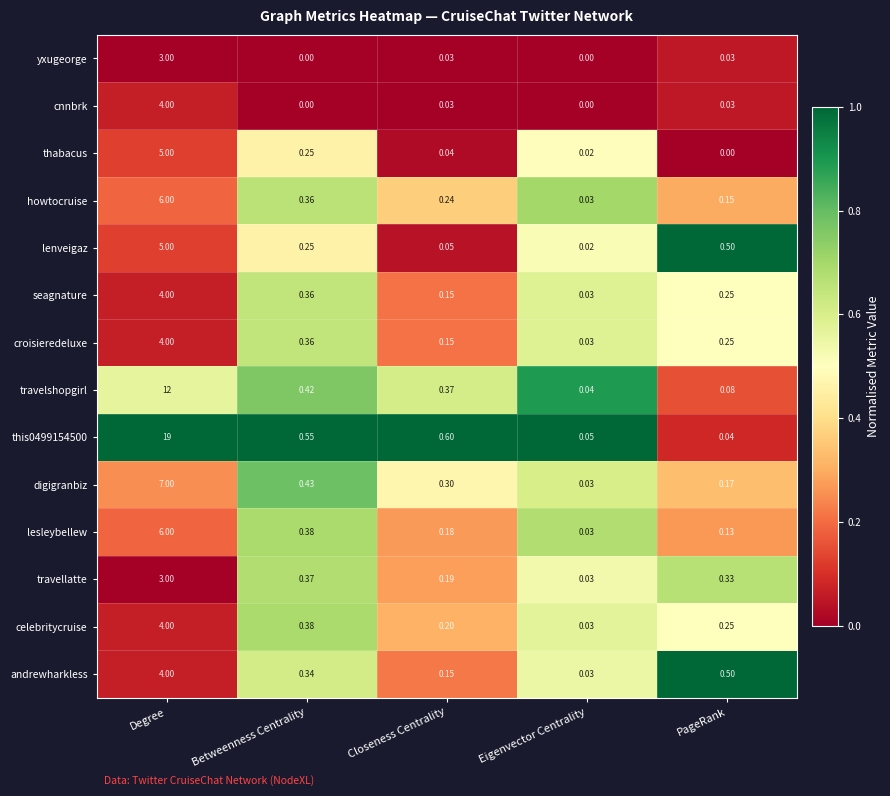

At which category does the chart reach its peak across all series?

Degree